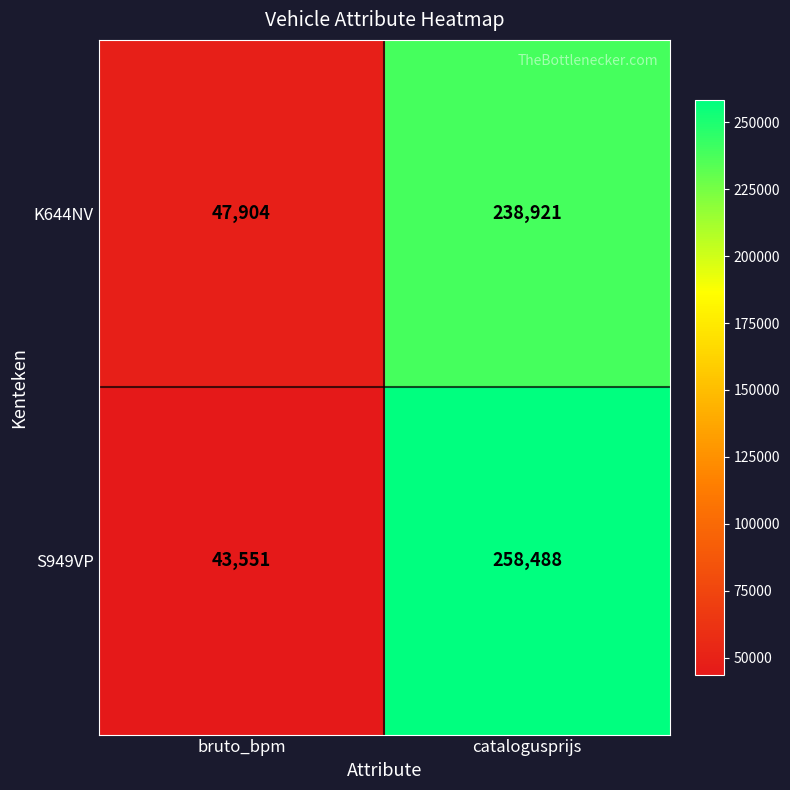

At which category does the chart reach its minimum across all series?

bruto_bpm